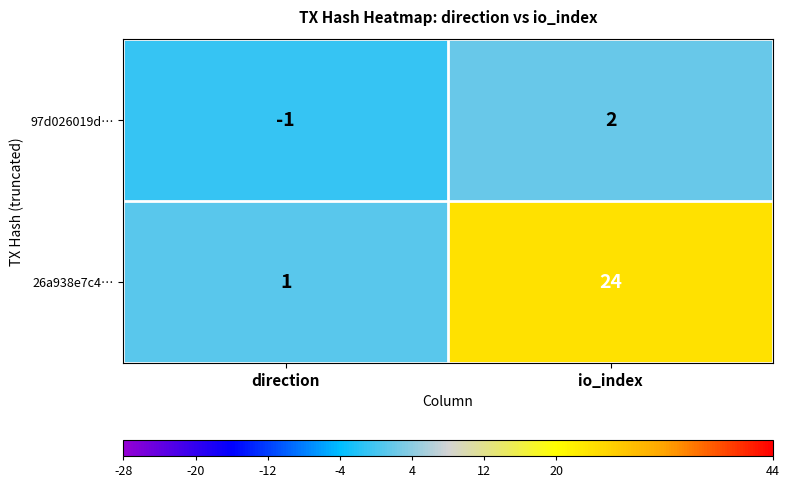

At which label is 97d026019d… closest to 0?

direction